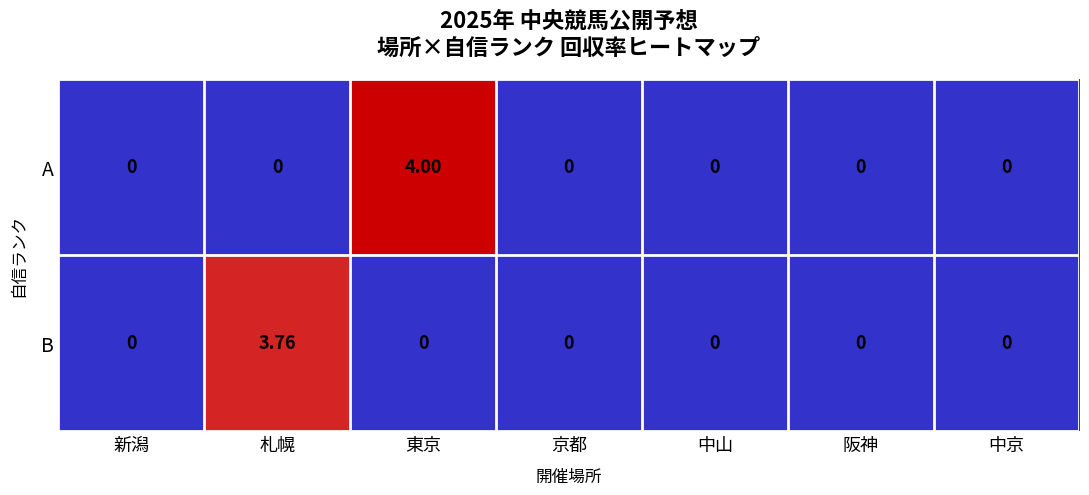

Which category has the highest value in the A series?

東京